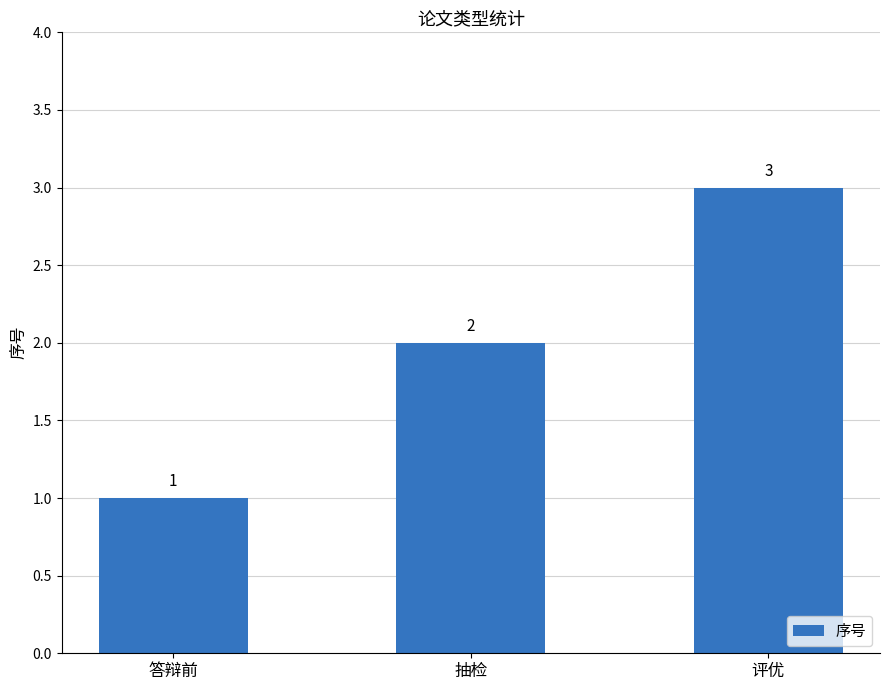

What is the sum of the values at 答辩前 and 抽检?

3